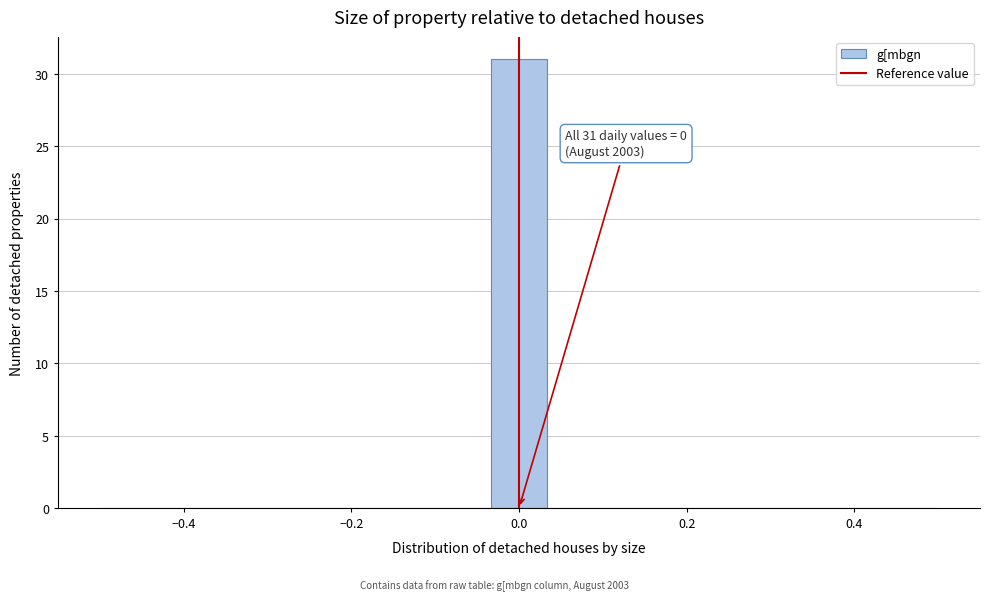

Around what value on the x-axis is the tallest bar? Give the approximate position of its centre, as read against the axis.

0.00